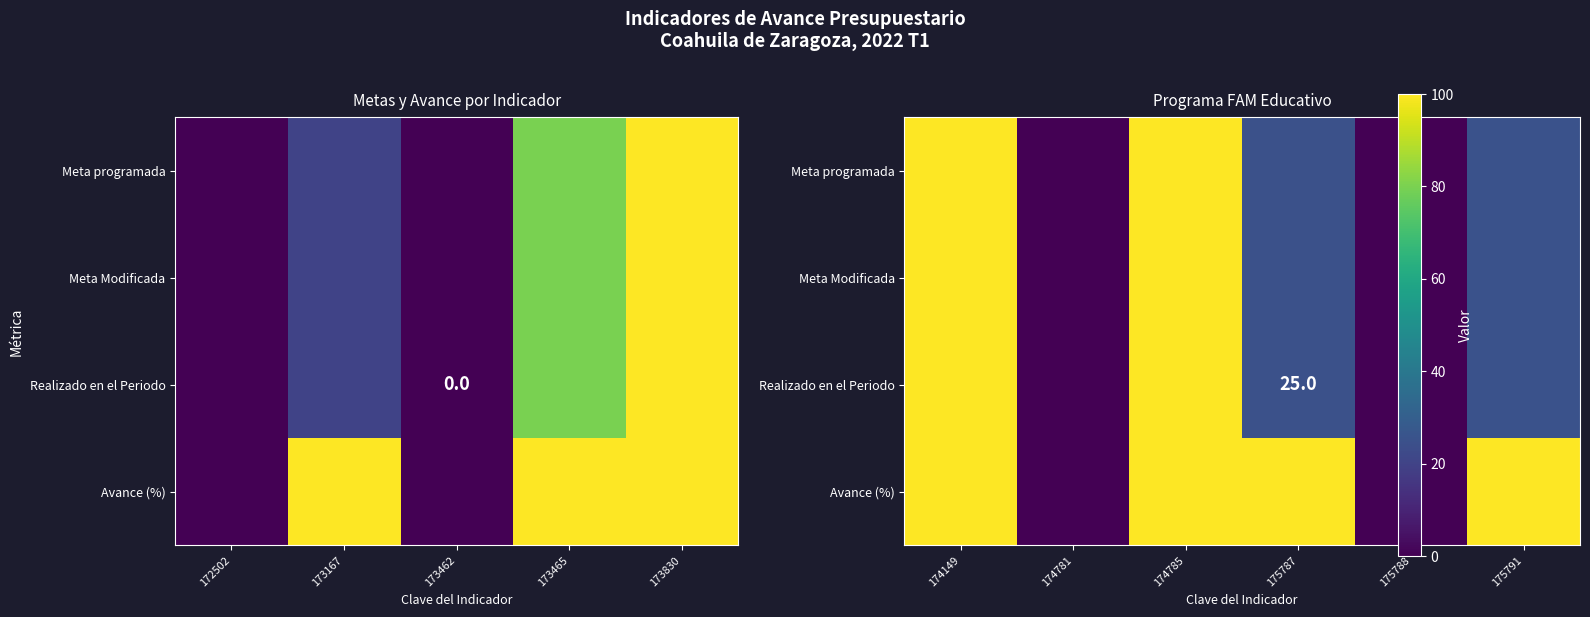

How many positive values does the Avance (%) series have?

4